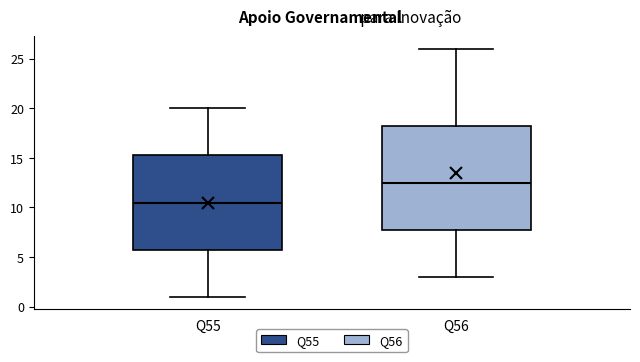

Comparing the boxes themselves (not the whiskers), which one is the tallest?

Q56